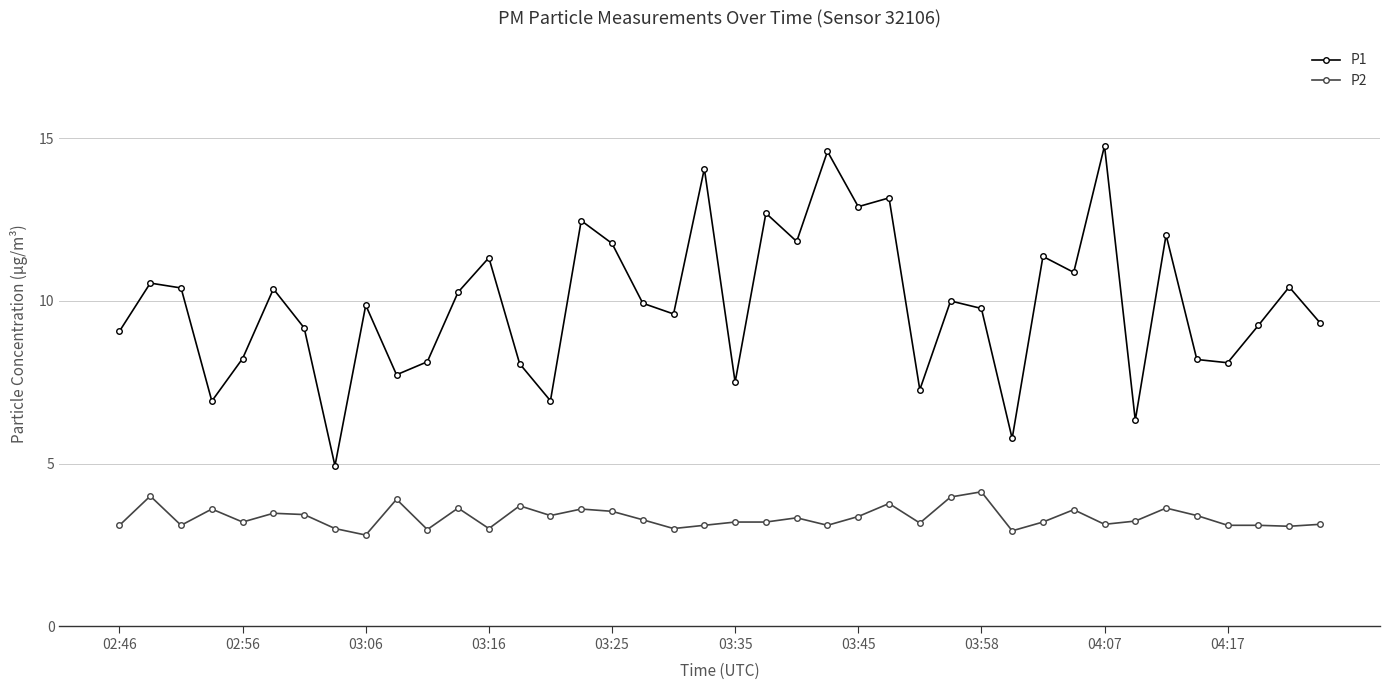

True or false: P2 and P1 cross at least once.

False